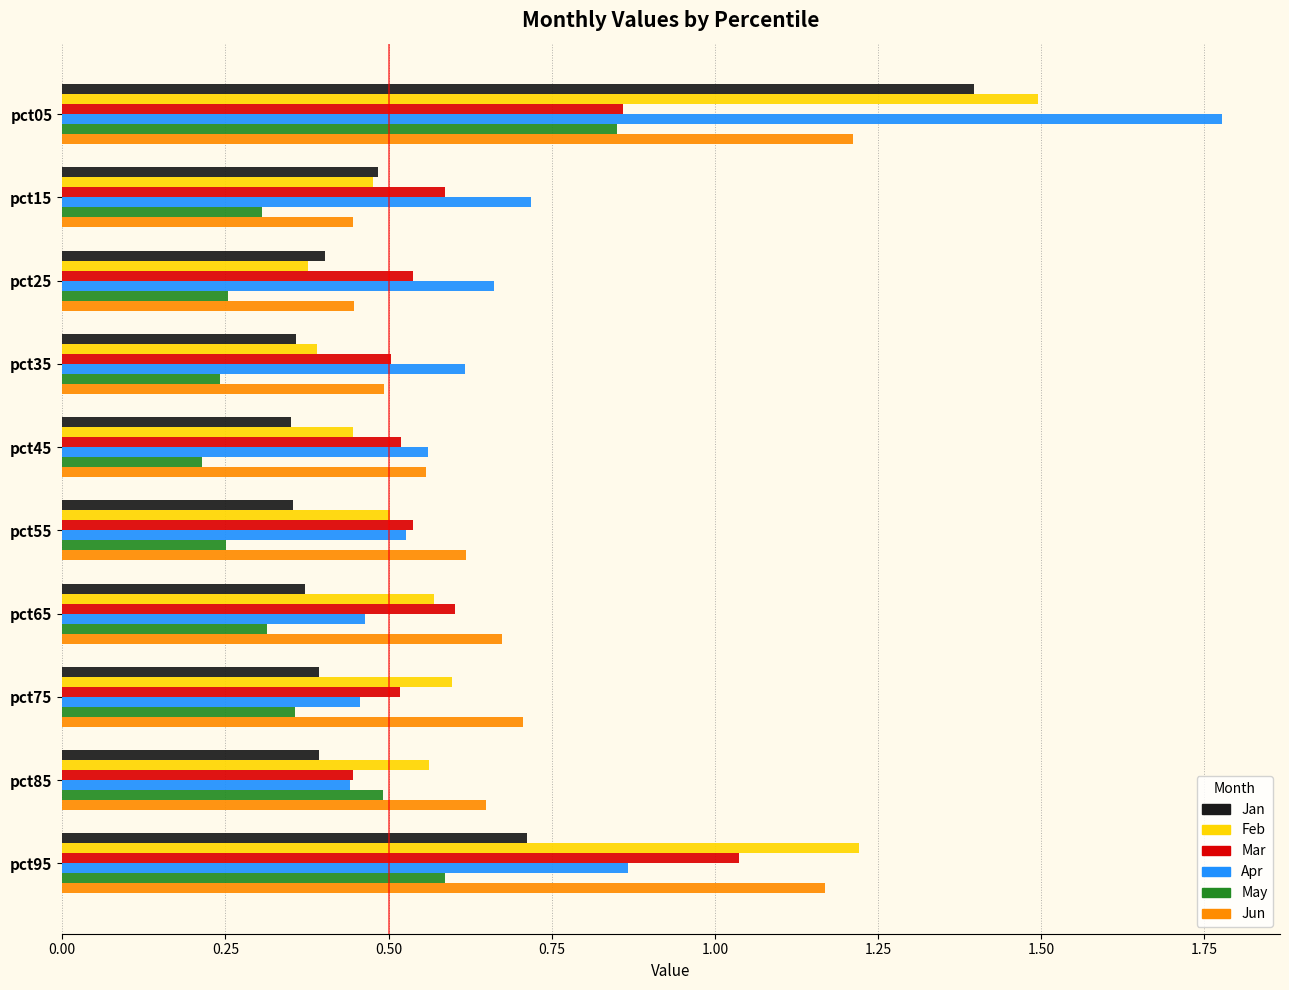

What is the highest value of the Feb series?

1.5